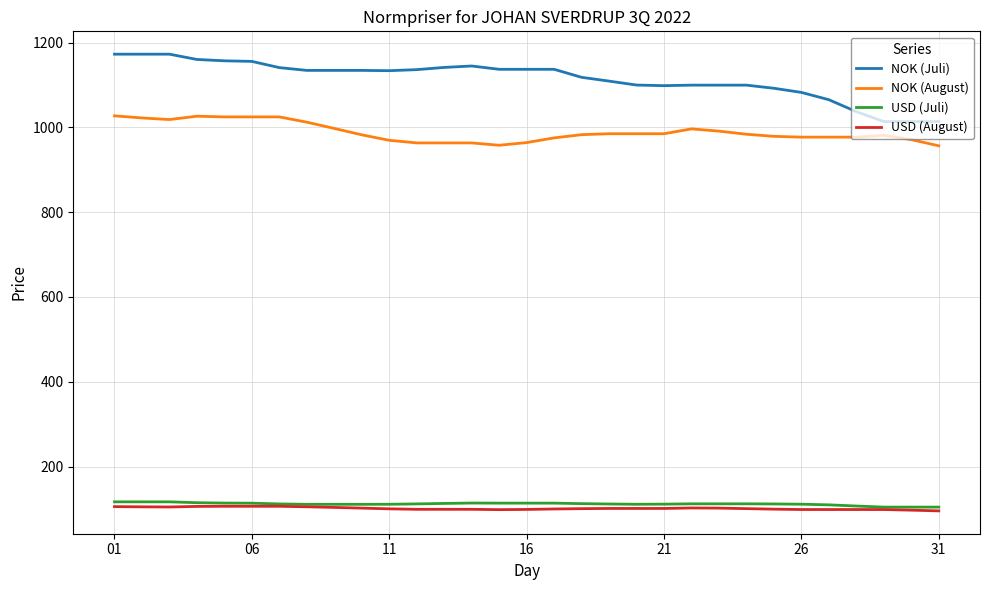

True or false: NOK (Juli) and NOK (August) intersect in this chart.

False